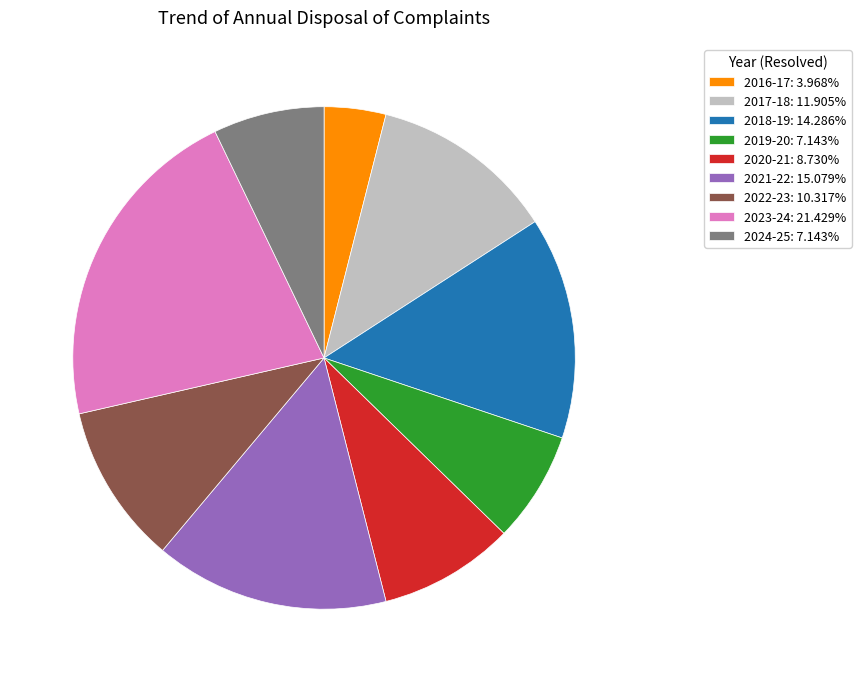

Do 2023-24 and 2018-19 together represent more than half of the pie?

No